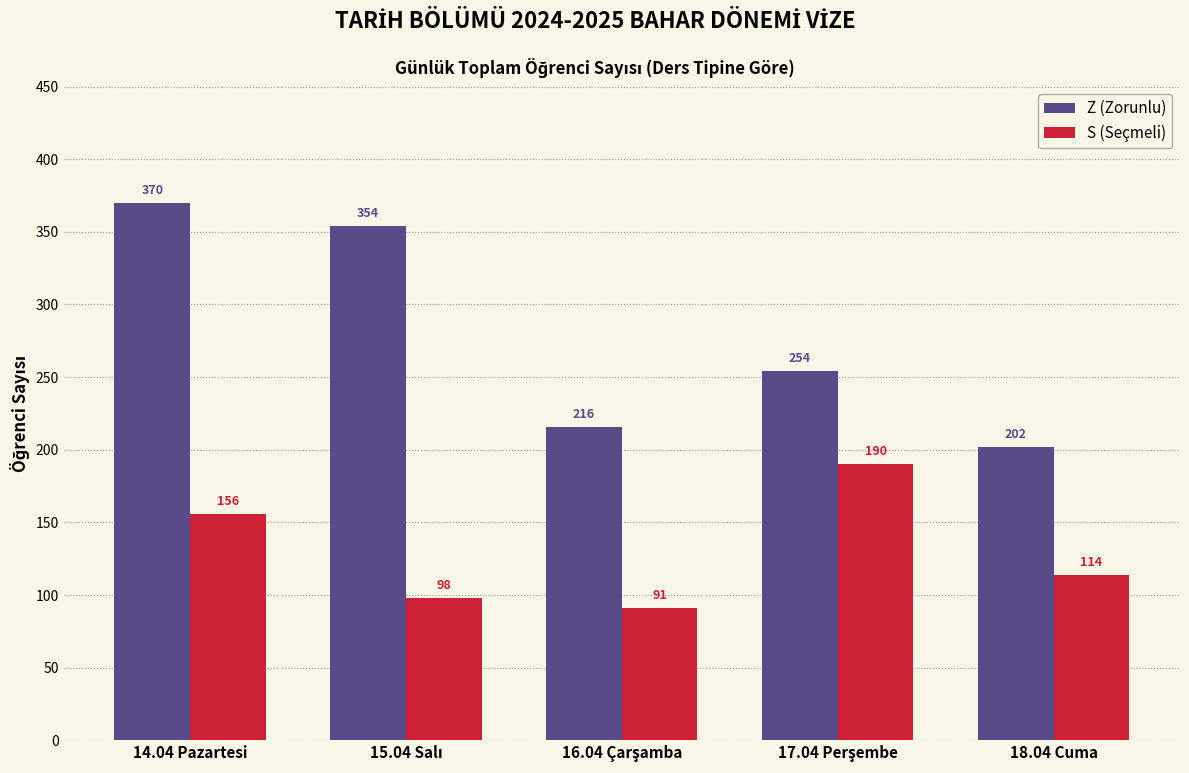

Is it true that S (Seçmeli) equals 114 at 18.04 Cuma?

True